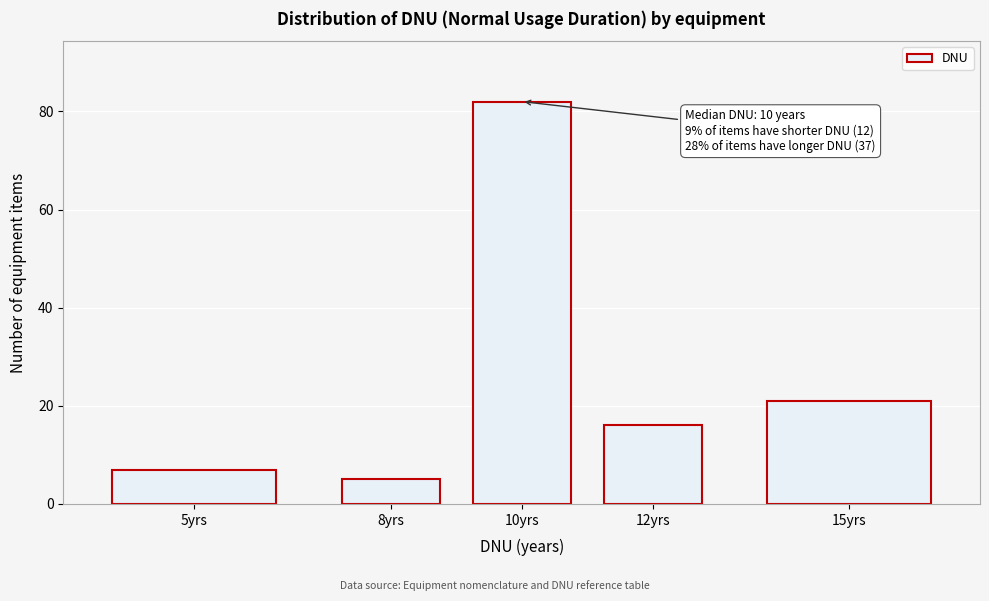

Reading left to right, transcribe all the data shown in this chart.

5yrs=7	8yrs=5	10yrs=82	12yrs=16	15yrs=21